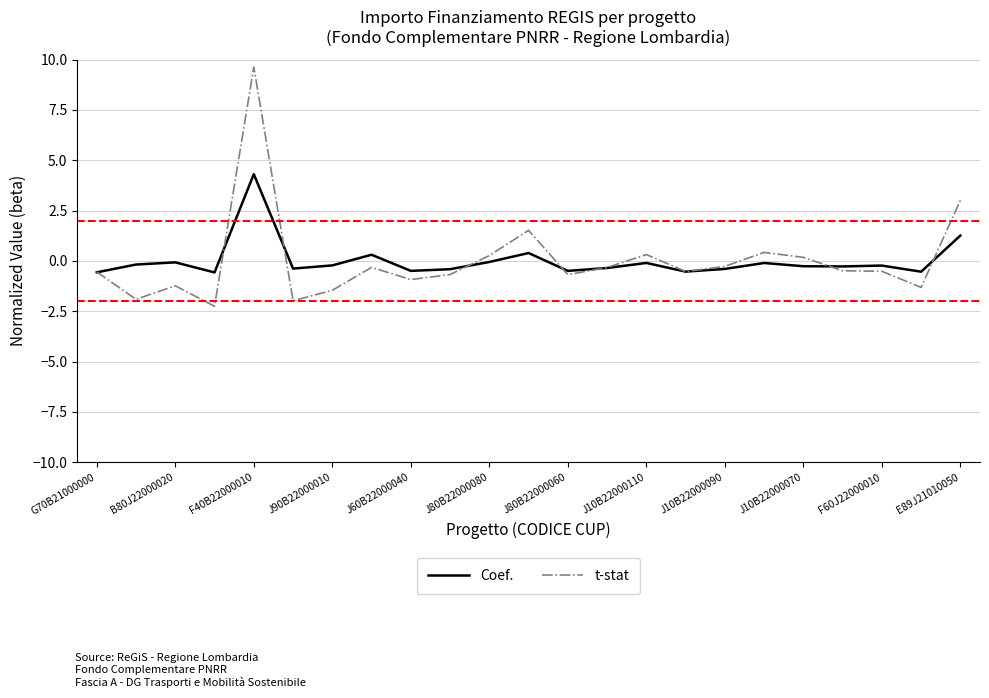

Which series has the widest spread of values?

t-stat